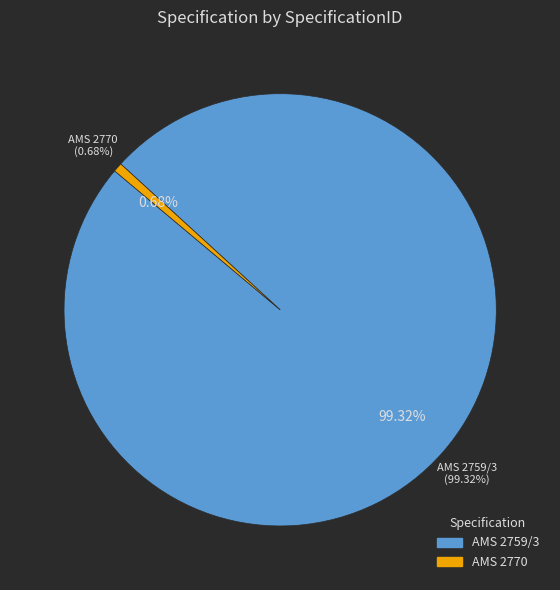

To the nearest percent, what is the combined percentage of AMS 2759/3 and AMS 2770?

100%